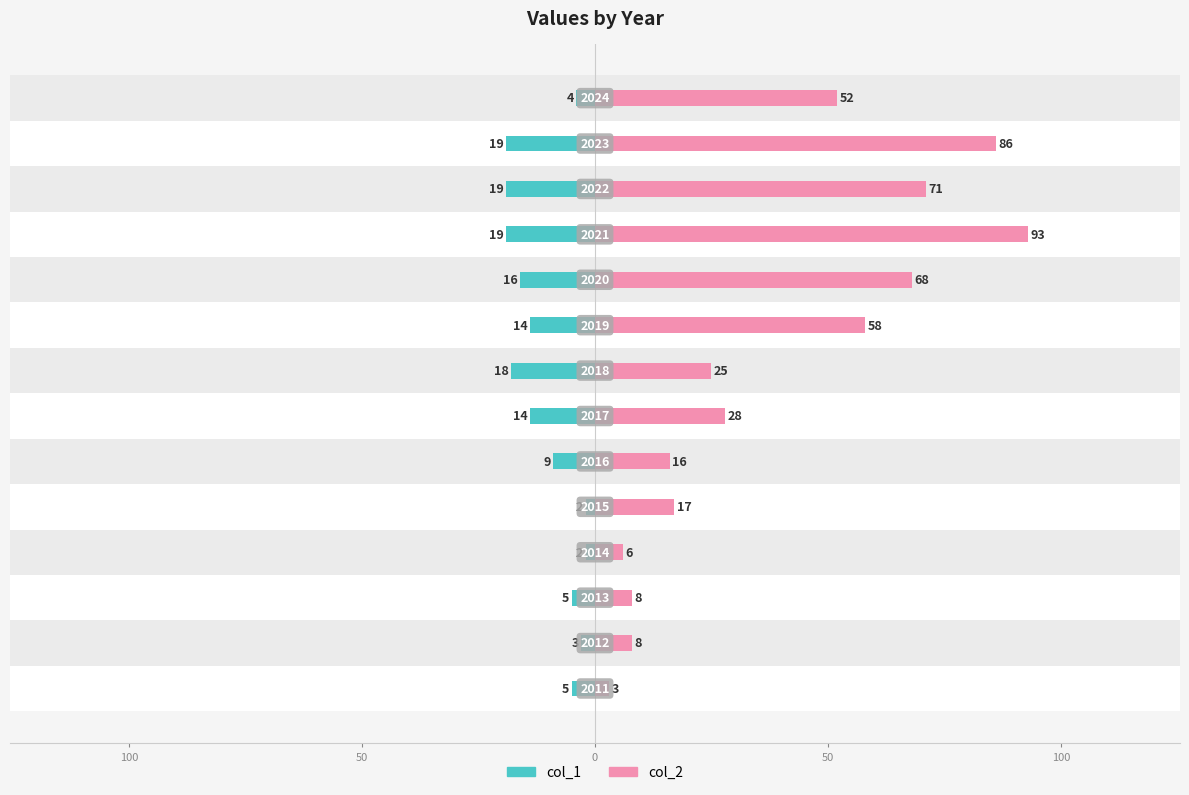

Rank the series by their maximum value, from lowest to highest.

col_1, col_2